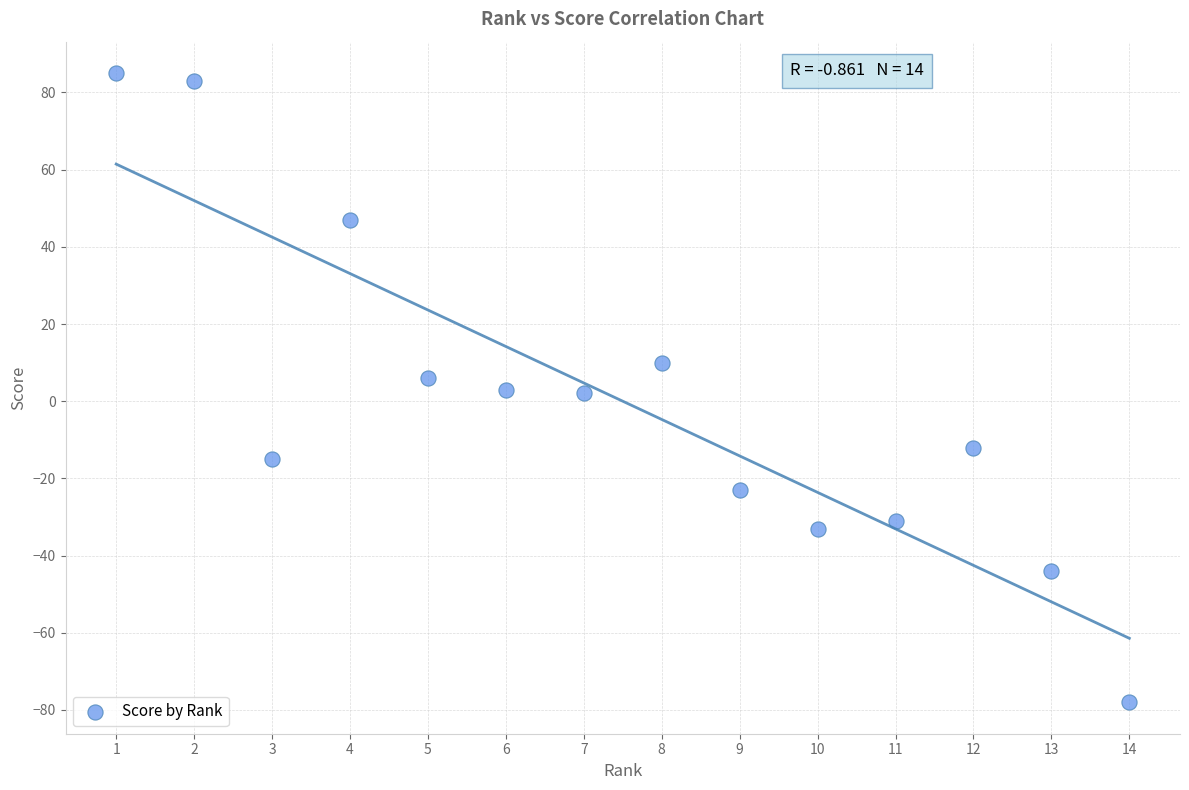

What is the range of X values (max minus min)?

13